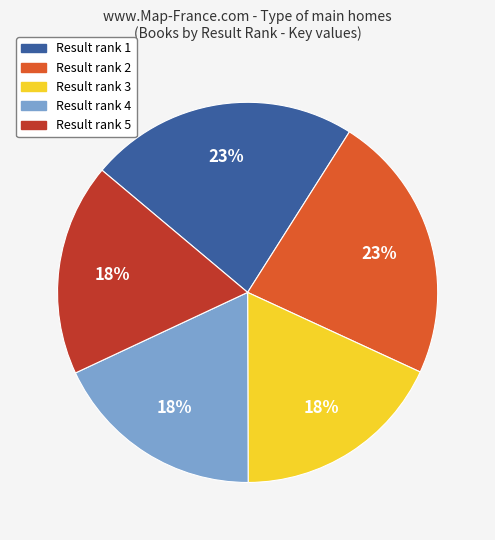

Count the number of slices in the pie.

5